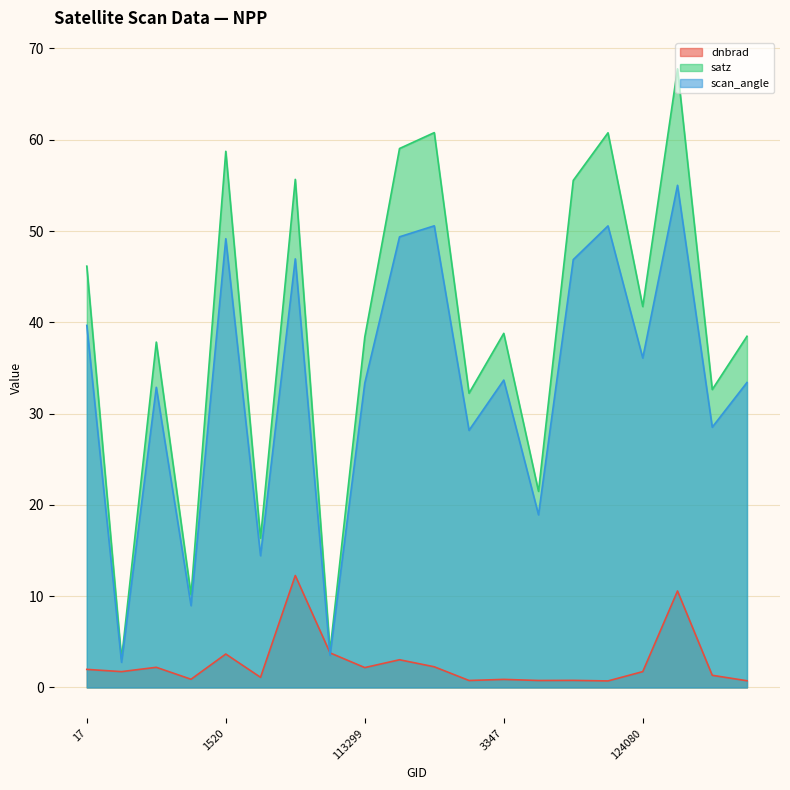

Where is satz nearest to the value 35?

131354